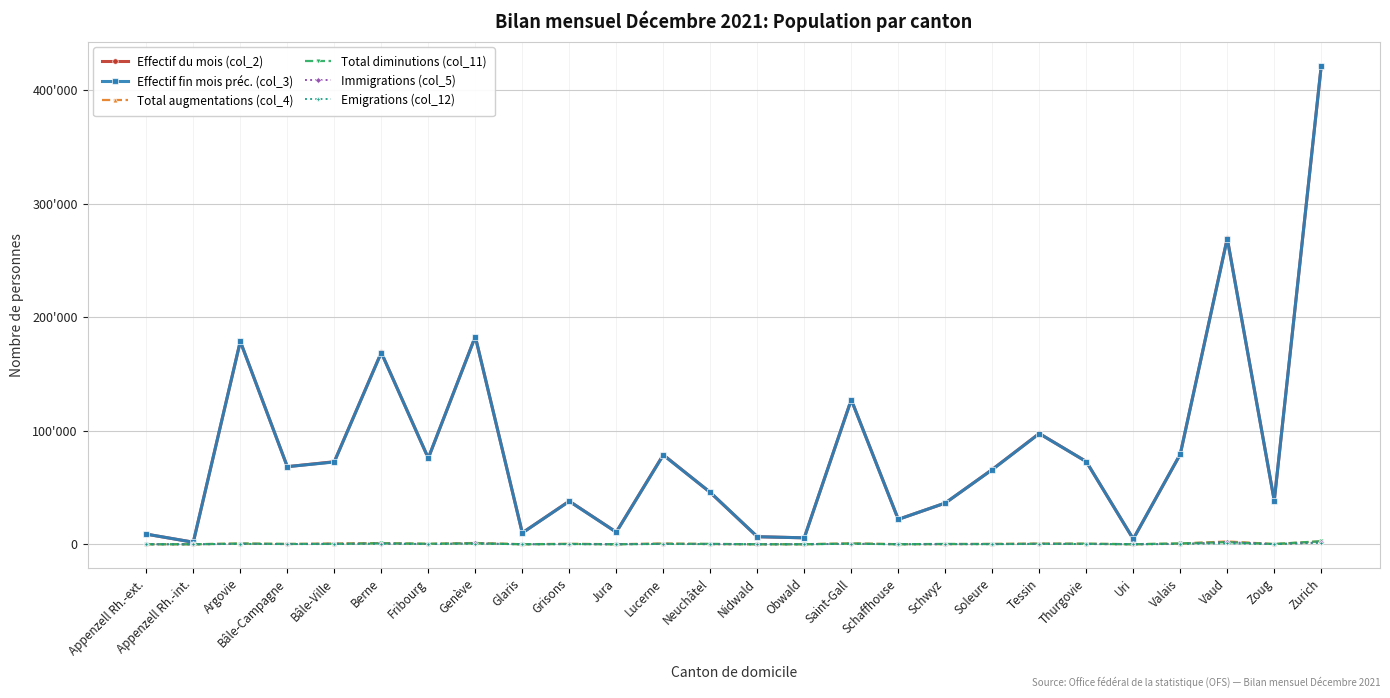

Does the chart have visible grid lines?

Yes